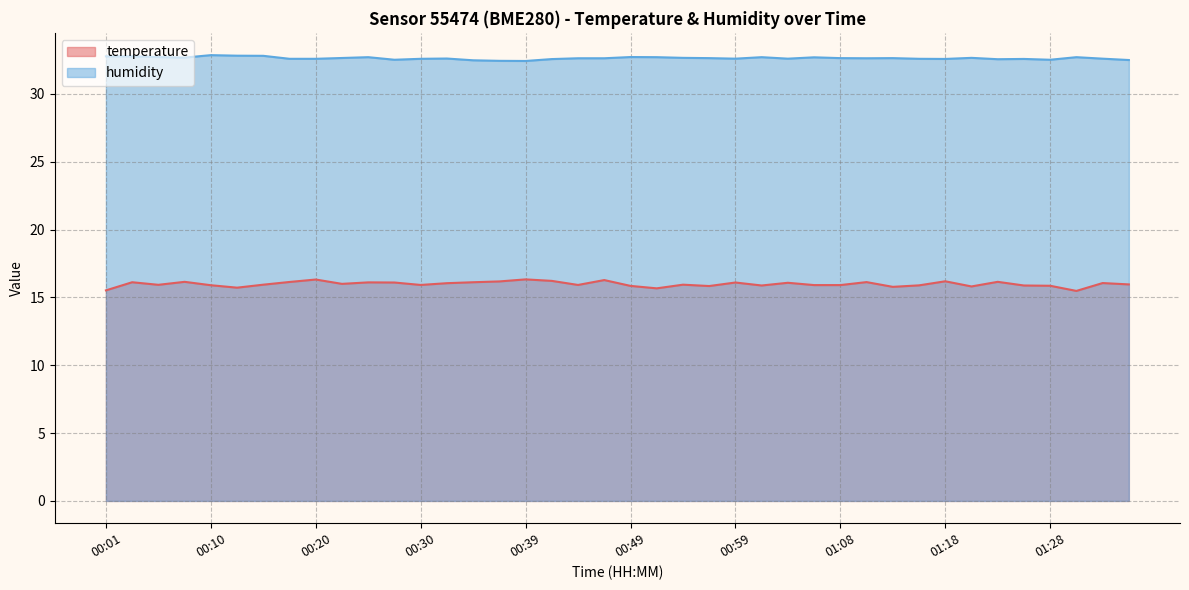

True or false: temperature and humidity intersect in this chart.

False